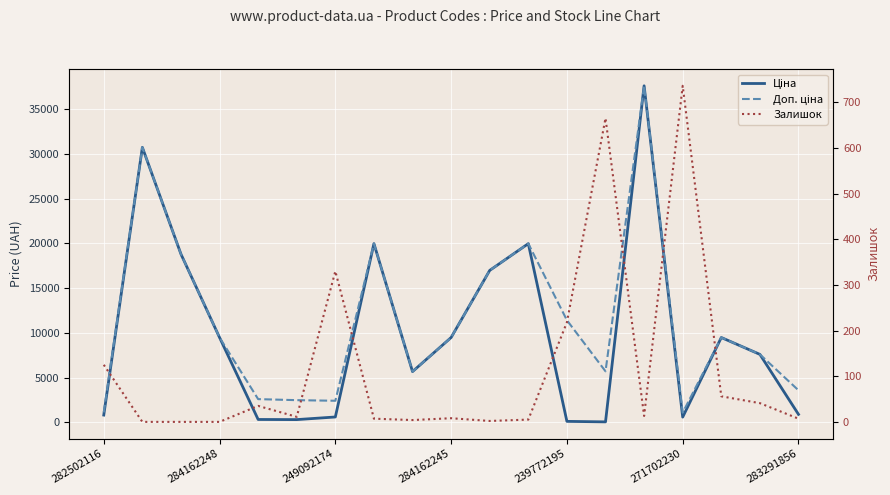

The Залишок series shows 8.0 at 284162245. True or false?

True